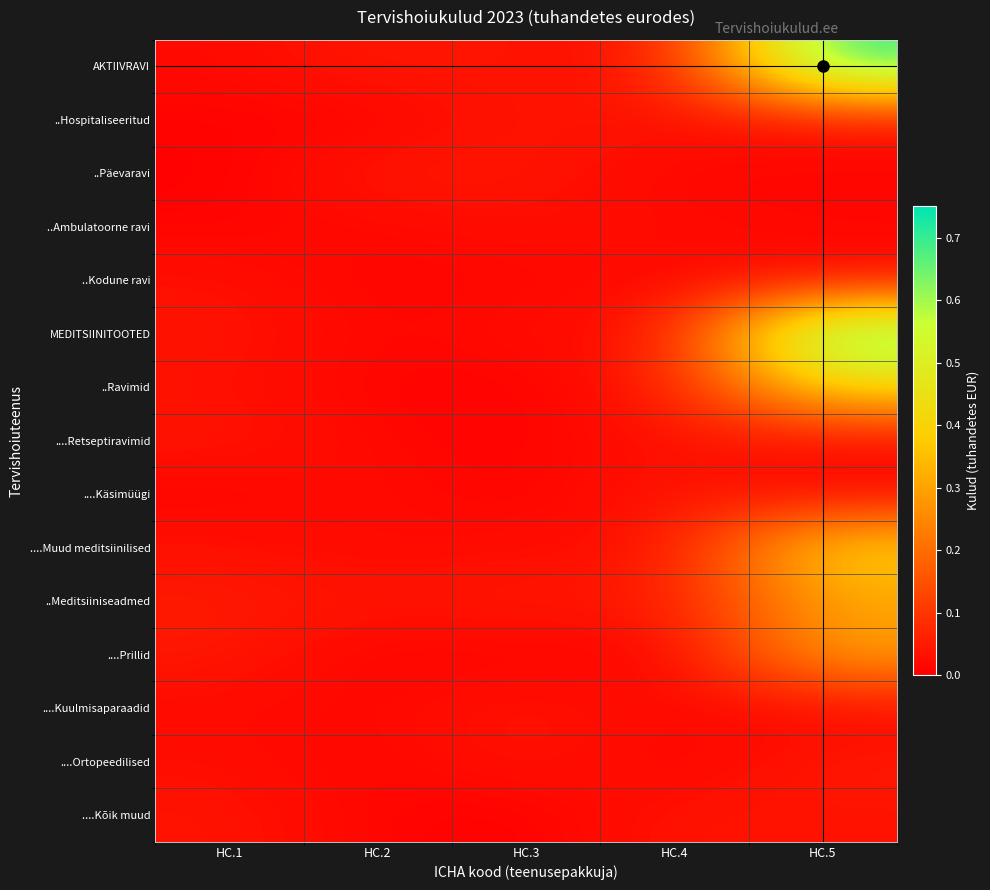

Which category has the highest value across all series?

HC.5